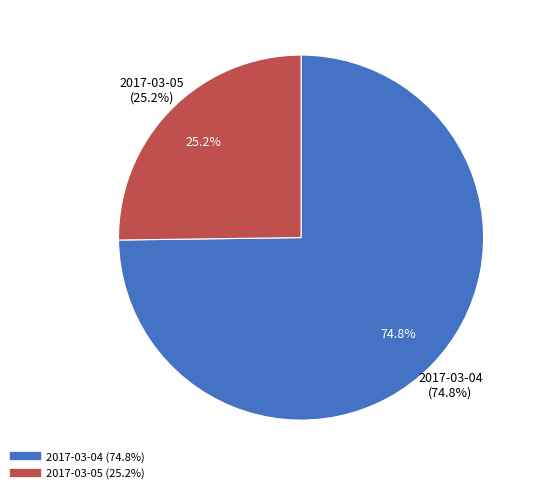

To the nearest percent, what portion does 2017-03-04 represent?

75%